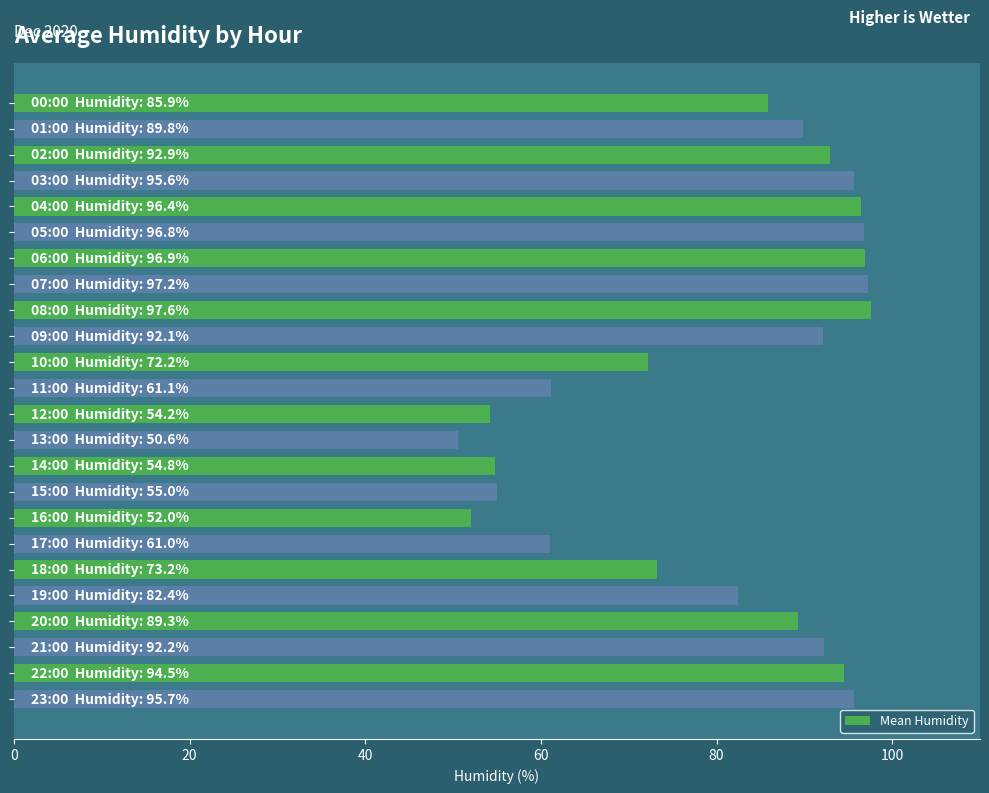

What is the minimum value shown in the chart?

50.6